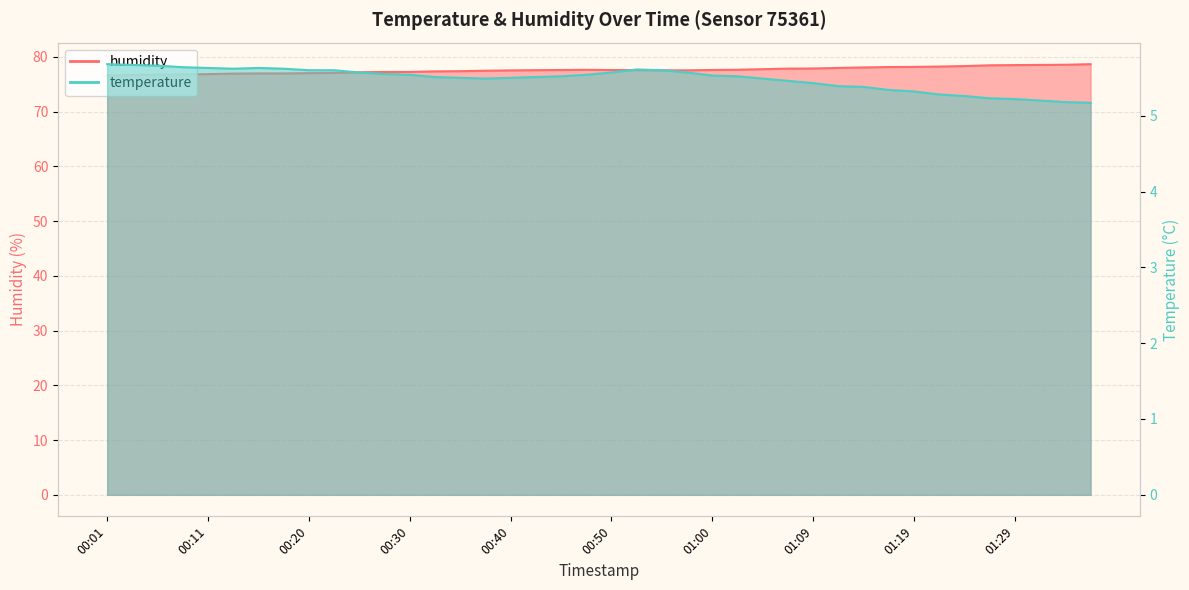

At which label is temperature closest to 5?

01:36